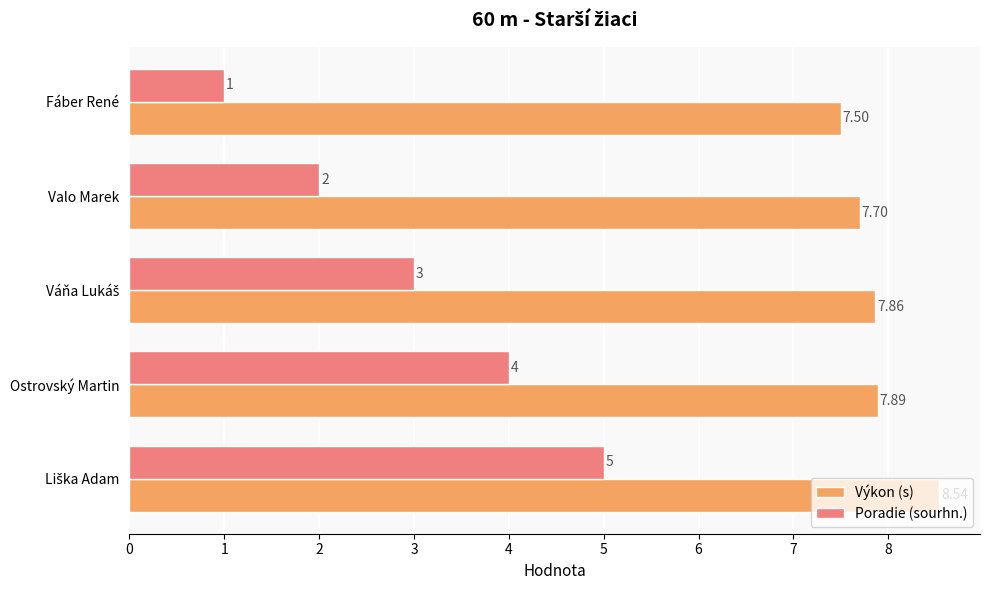

How many categories are shown in the chart?

5